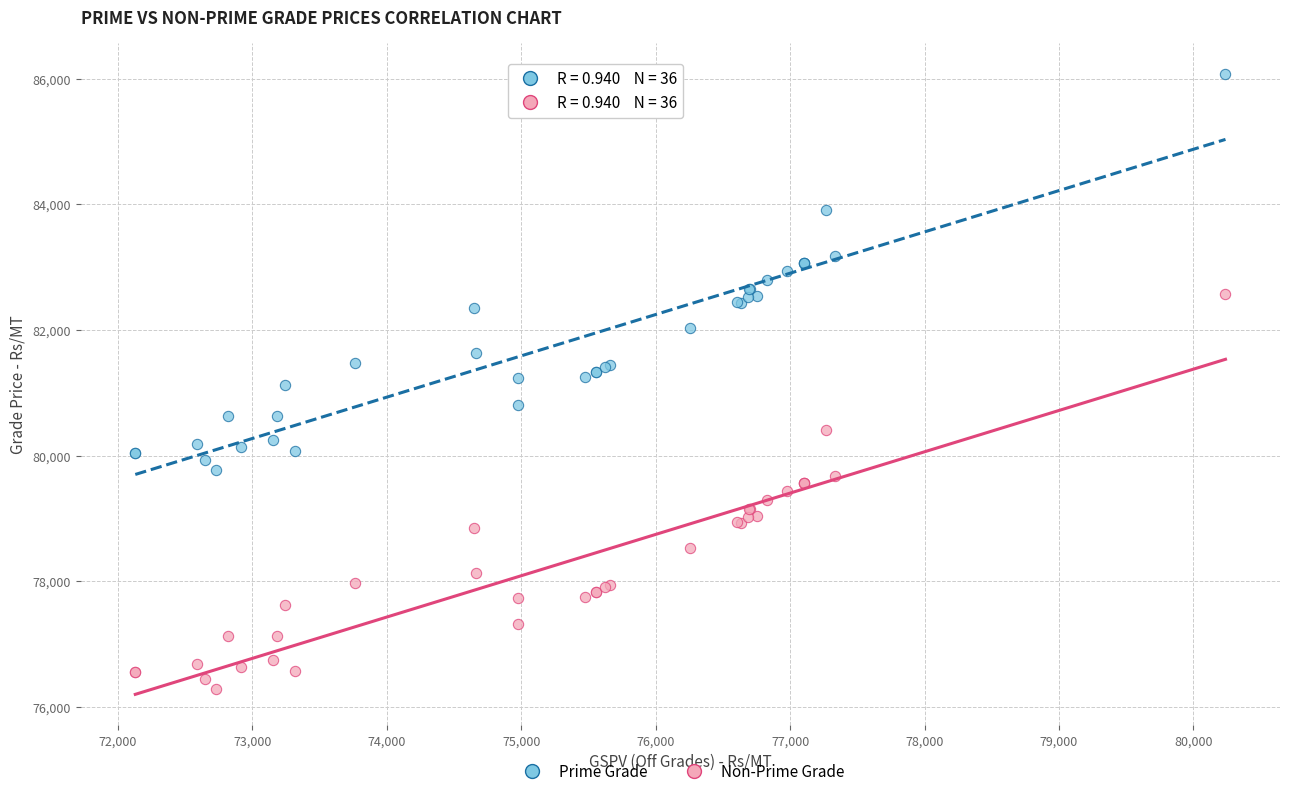

What is the X range (max minus min) for the scatter plot?

8111